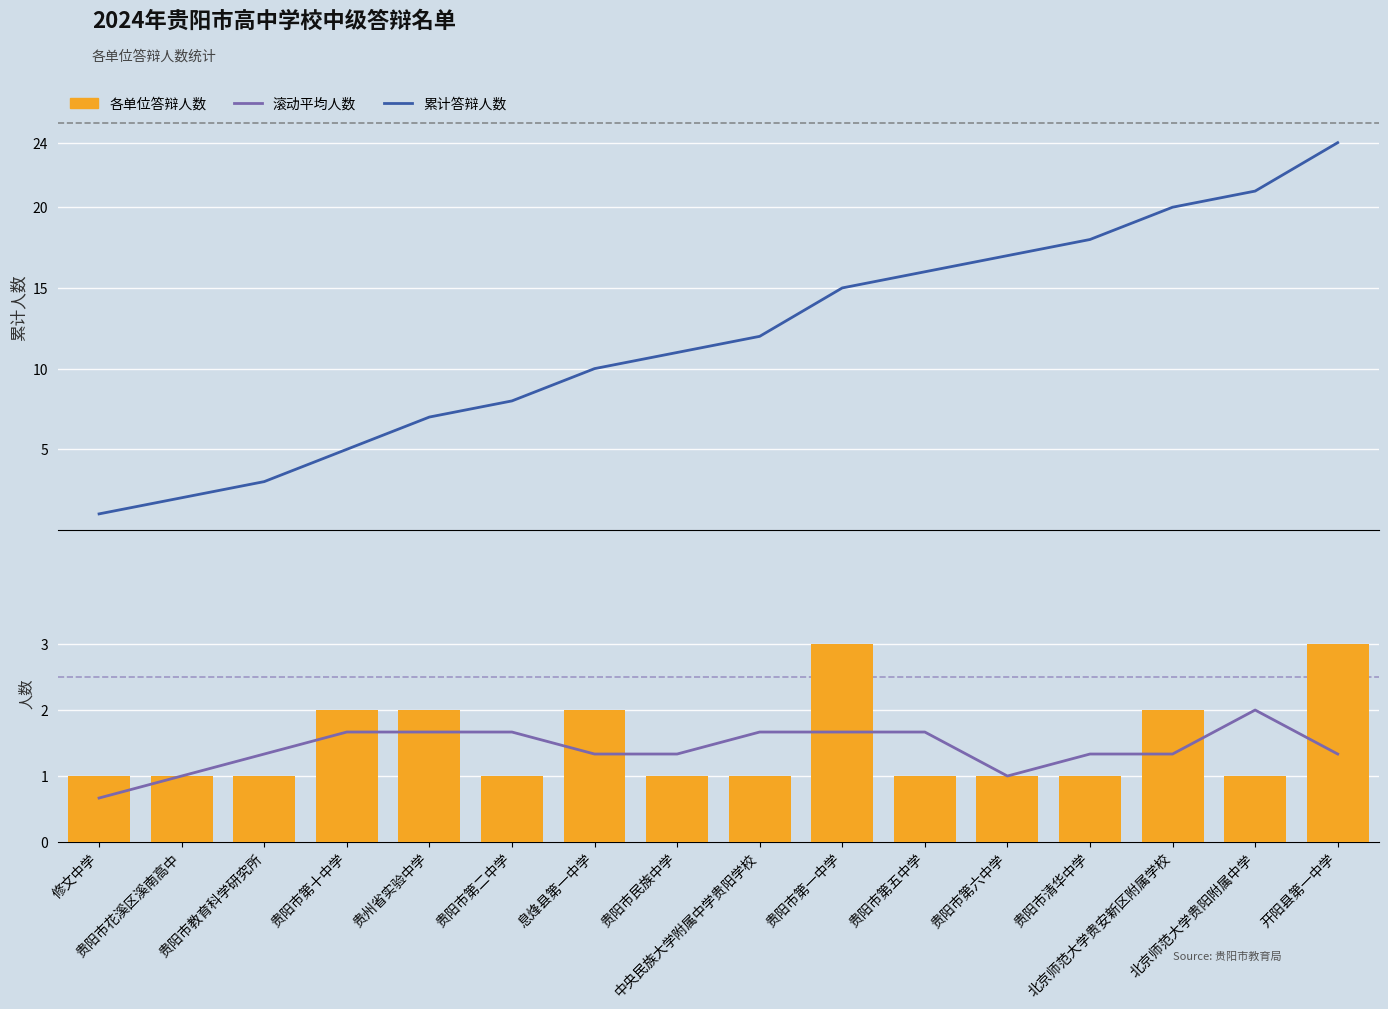

Reading left to right, extract all data points from this chart.

累计答辩人数: 1.0	2.0	3.0	5.0	7.0	8.0	10.0	11.0	12.0	15.0	16.0	17.0	18.0	20.0	21.0	24.0
滚动平均人数: 0.7	1.0	1.3	1.7	1.7	1.7	1.3	1.3	1.7	1.7	1.7	1.0	1.3	1.3	2.0	1.3
各单位答辩人数: 1.0	1.0	1.0	2.0	2.0	1.0	2.0	1.0	1.0	3.0	1.0	1.0	1.0	2.0	1.0	3.0